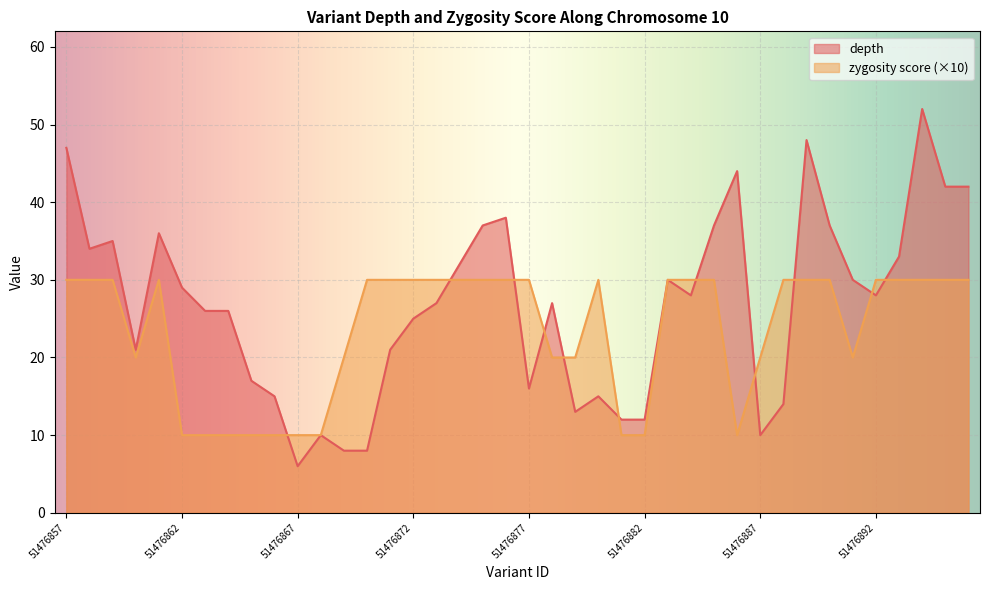

Is the value of depth at 51476890 greater than the value of zygosity_score at 51476867?

Yes